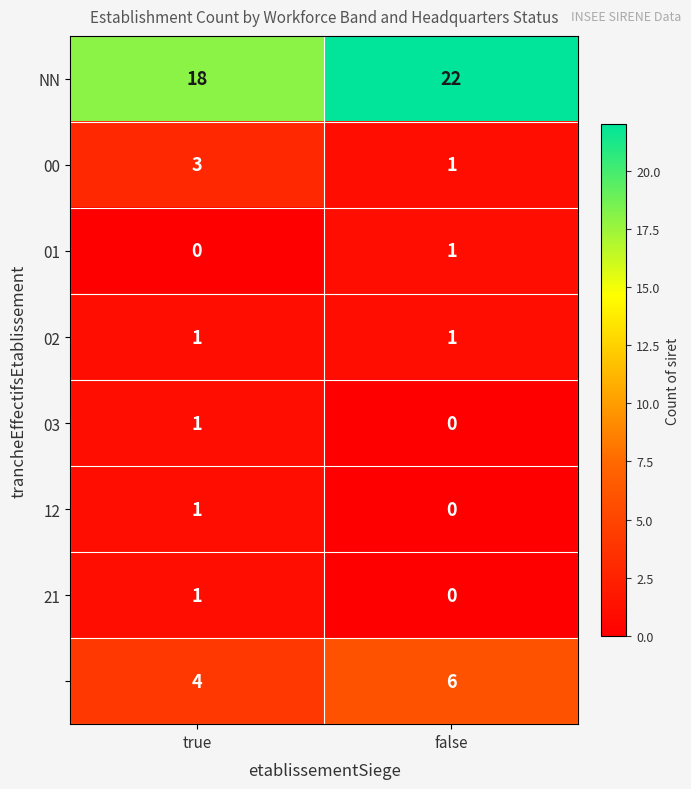

What is the spread (max minus min) of values at true?

18